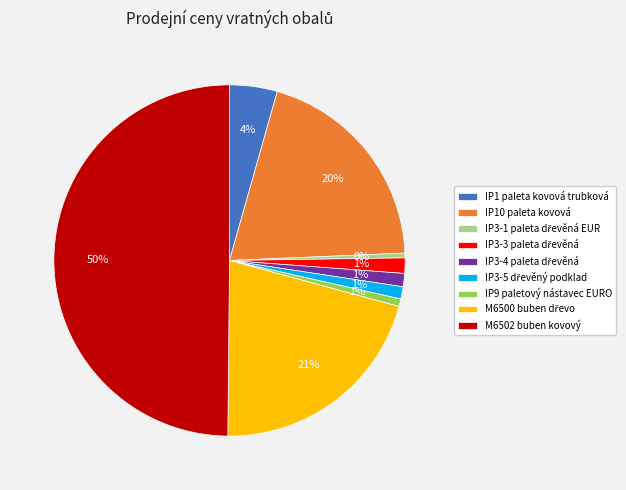

Which has a higher value, IP1 paleta kovová trubková or IP10 paleta kovová?

IP10 paleta kovová